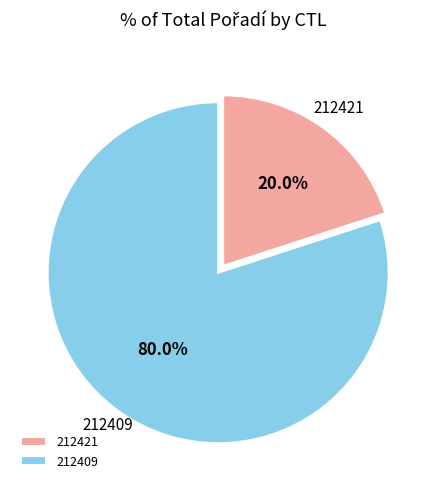

Approximately how many times larger is the value at 212409 compared to 212421?

4.0